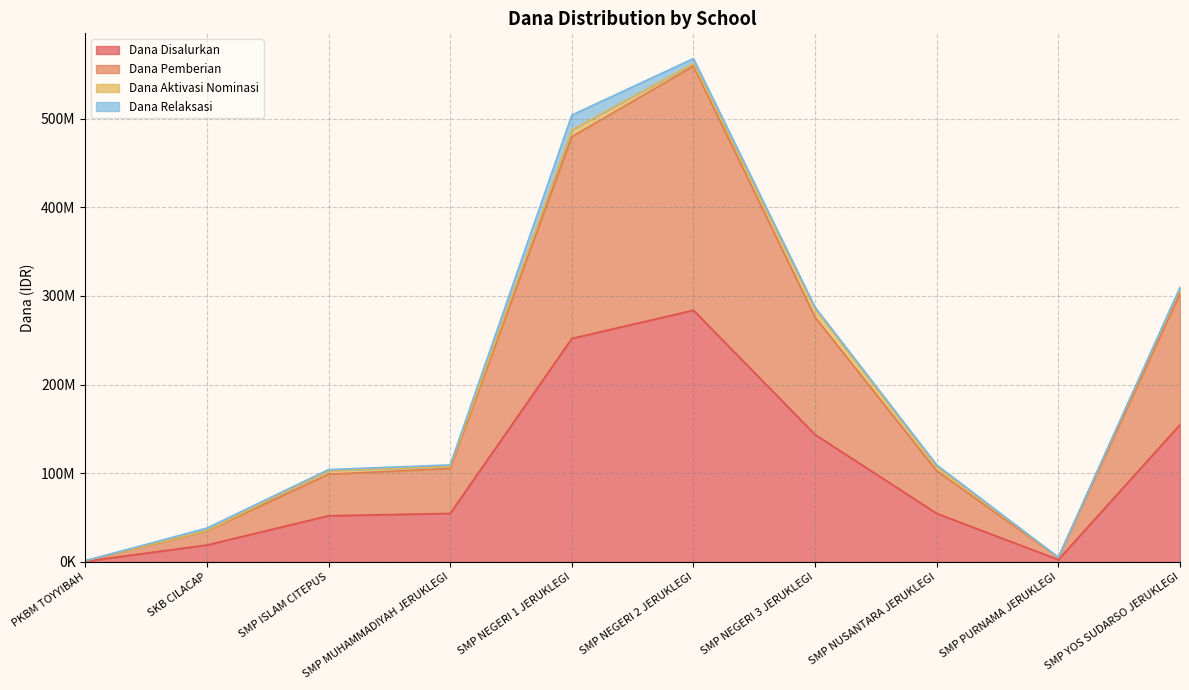

In Dana Pemberian, how many points are lower than both neighbors (excluding endpoints)?

1